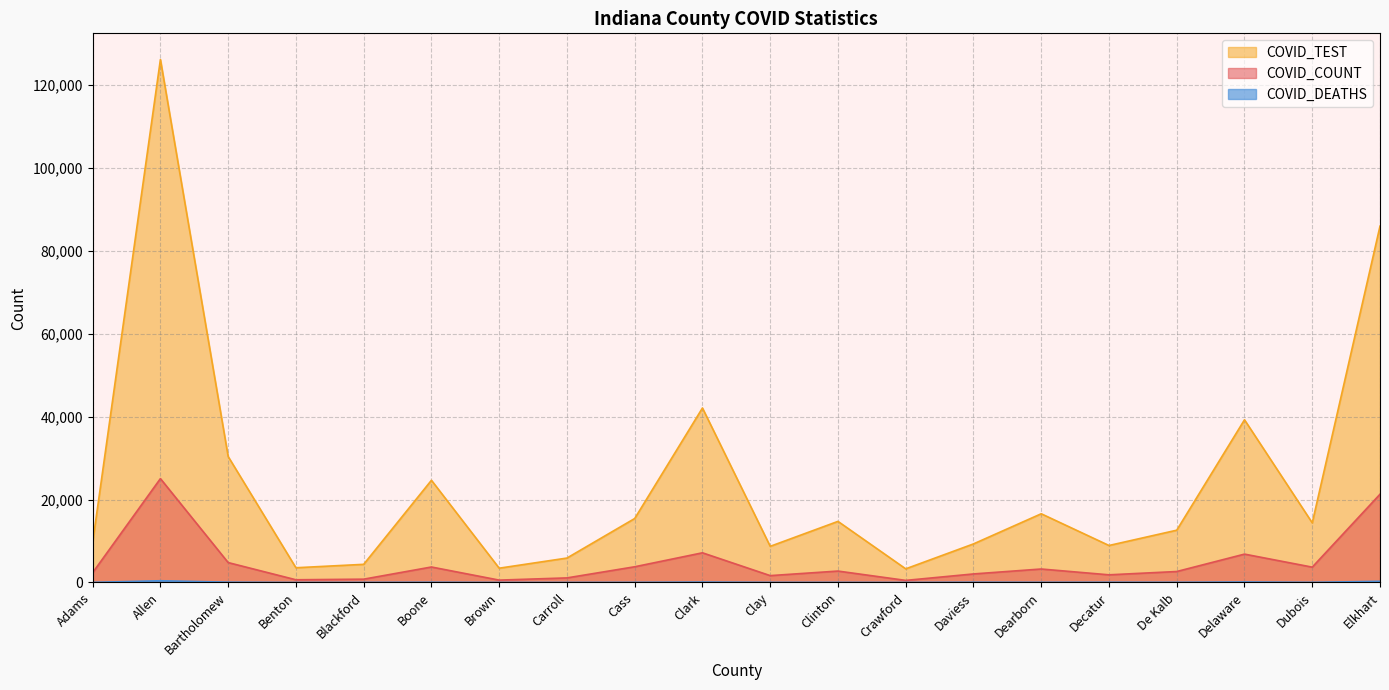

True or false: COVID_TEST and COVID_DEATHS intersect in this chart.

False